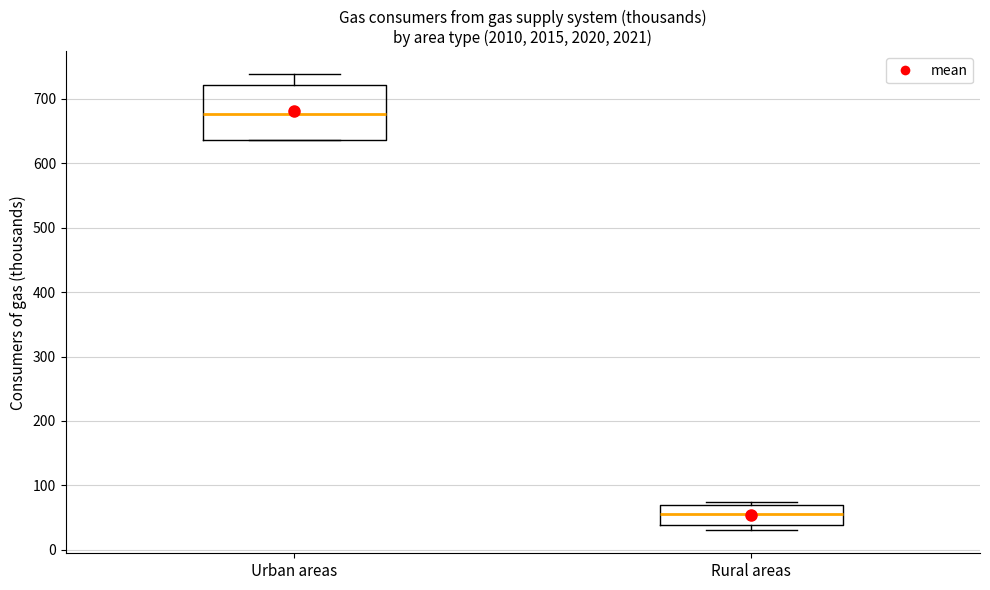

Reading left to right, transcribe this box plot: for each box, give where its median line is, the range the box spans, and where its two whiskers end, as read against the y-axis. The values are not printed on the chart, so give them approximately, as read against the axis.

Urban areas: median 680, box 640 to 720, whiskers 640 to 740
Rural areas: median 60, box 40 to 70, whiskers 30 to 70 (just above the box's upper edge)